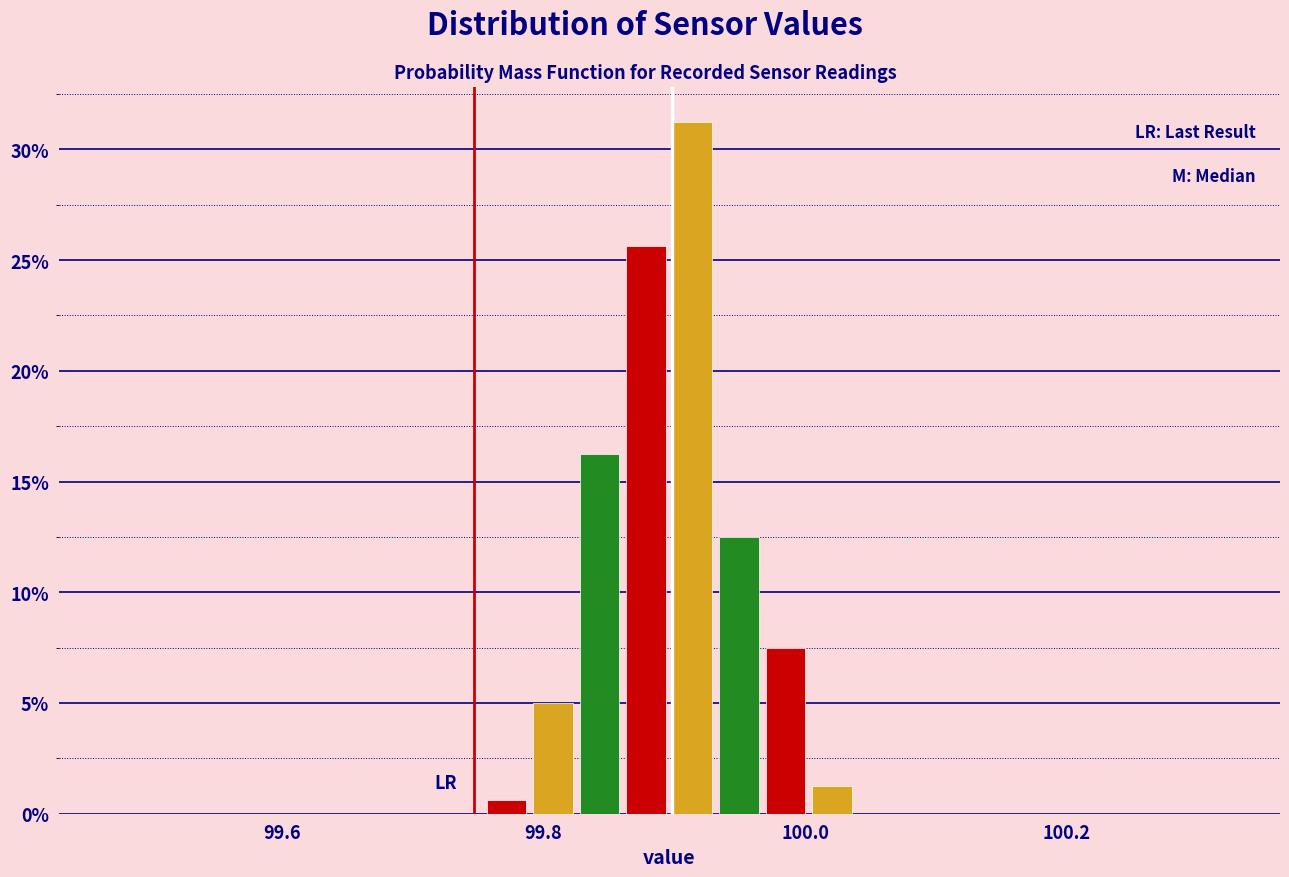

Around what value on the x-axis is the tallest bar? Give the approximate position of its centre, as read against the axis.

99.92